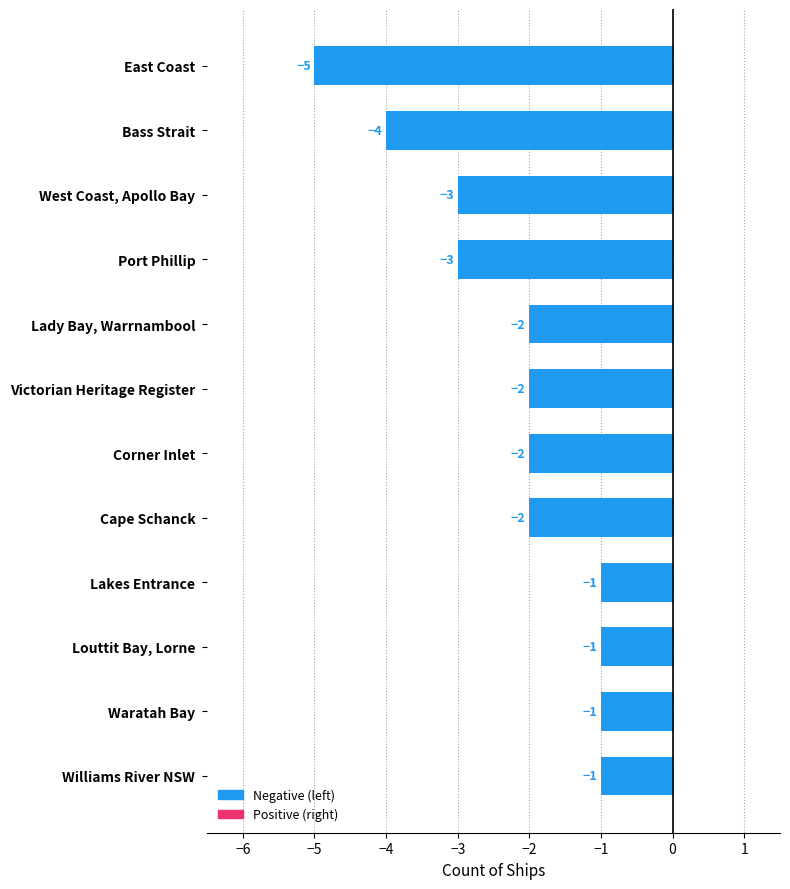

What is the change in value from West Coast, Apollo Bay to Louttit Bay, Lorne?

+2